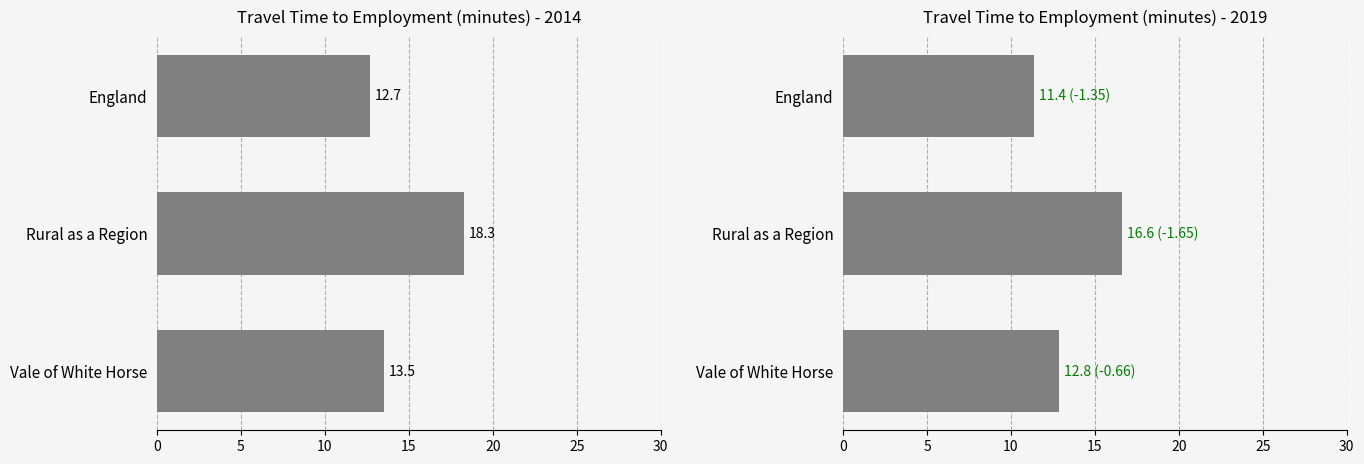

Between Vale of White Horse and England, which series saw the biggest shift?

2015